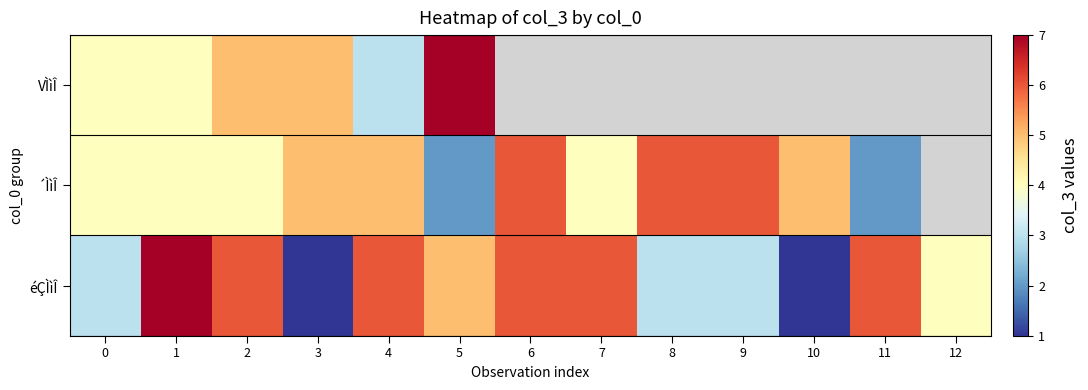

Rank the series at 0 from lowest to highest value.

éÇÌìÎ, VÌìÎ, ´ÌìÎ